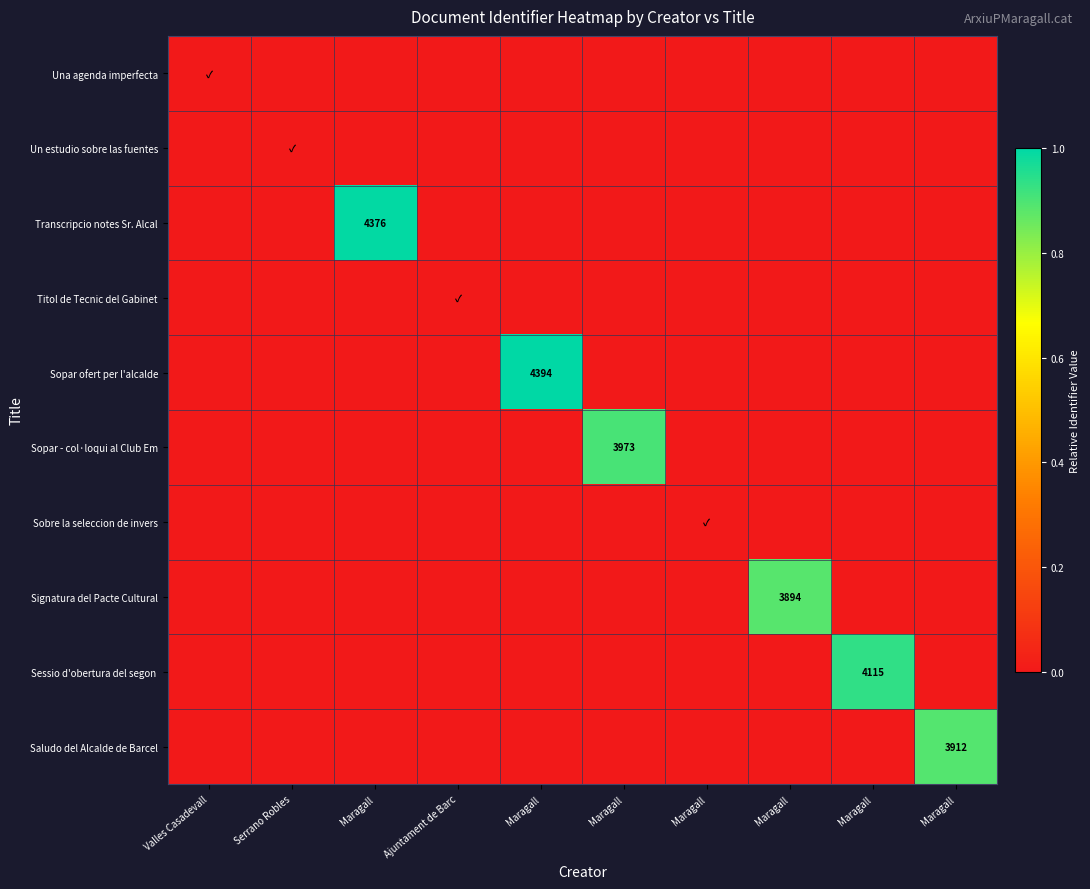

Which series has the largest range (max minus min)?

Sopar ofert per l'alcalde